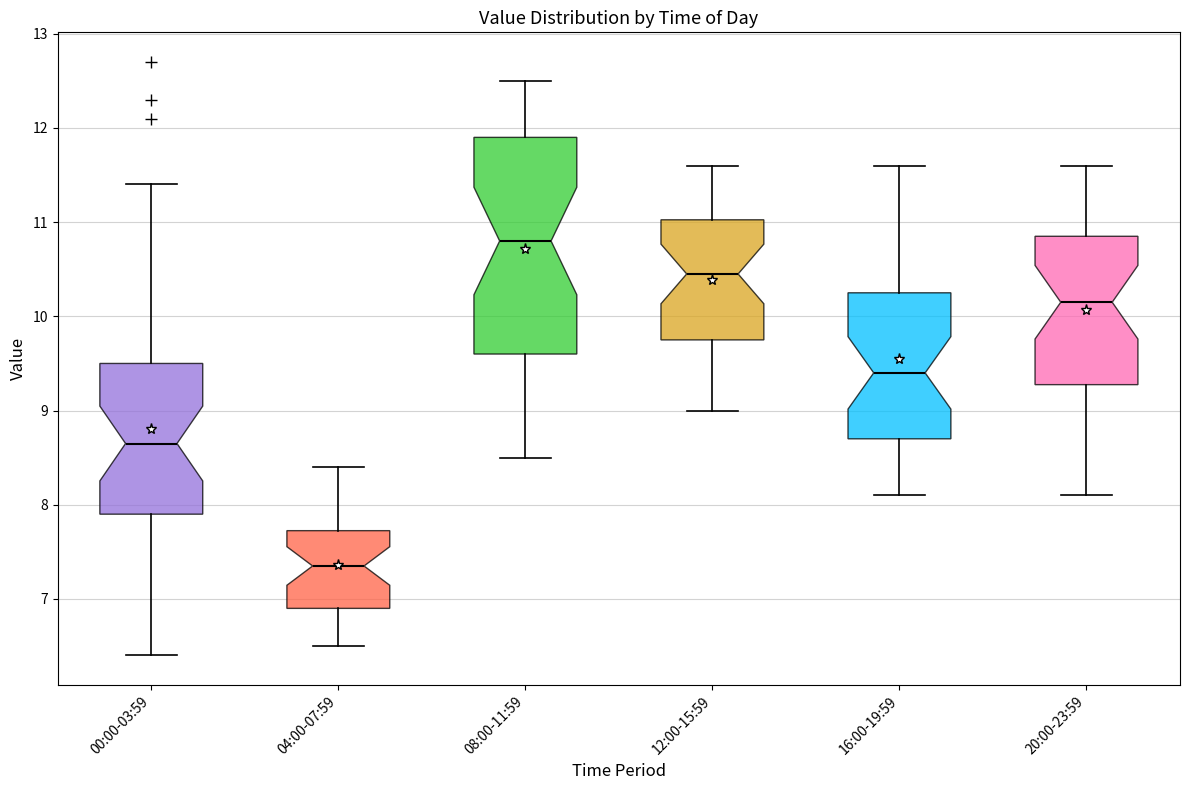

Reading left to right, read every box against the y-axis: the position of its median line, the range the box covers, and the ends of its whiskers. The values are not printed on the chart, so give them approximately, as read against the axis.

00:00-03:59: median 8.7, box 7.9 to 9.5, whiskers 6.4 to 11.4
04:00-07:59: median 7.4, box 6.9 to 7.7, whiskers 6.5 to 8.4
08:00-11:59: median 10.8, box 9.6 to 11.9, whiskers 8.5 to 12.5
12:00-15:59: median 10.5, box 9.8 to 11.0, whiskers 9.0 to 11.6
16:00-19:59: median 9.4, box 8.7 to 10.3, whiskers 8.1 to 11.6
20:00-23:59: median 10.2, box 9.3 to 10.9, whiskers 8.1 to 11.6